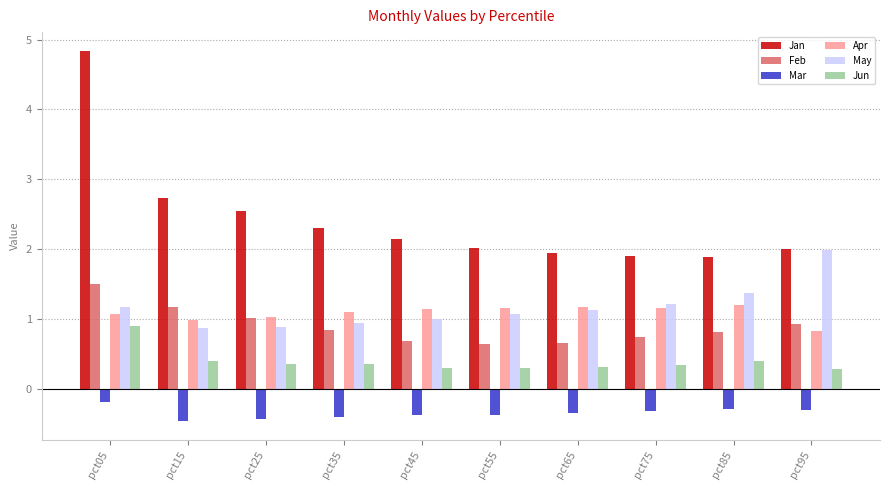

The value of May at pct45 is 1.0. True or false?

True